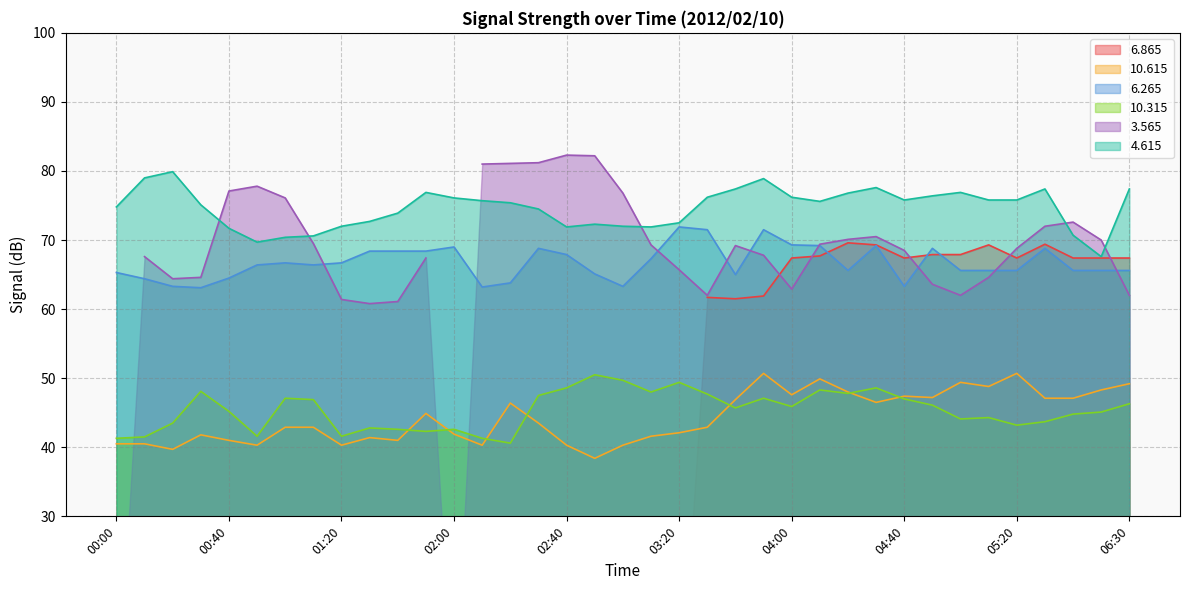

Between 01:10 and 05:10, which is larger?

05:10